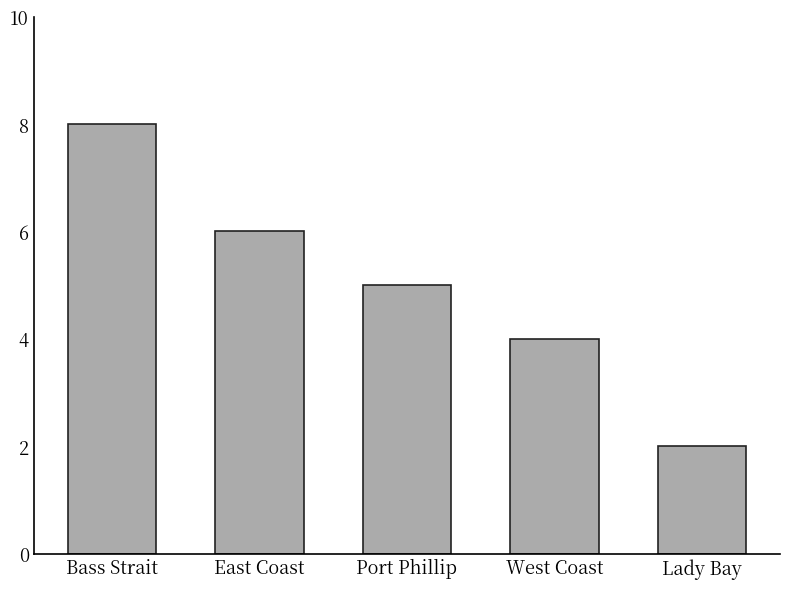

What is the value of the 1st bar from the left?

8